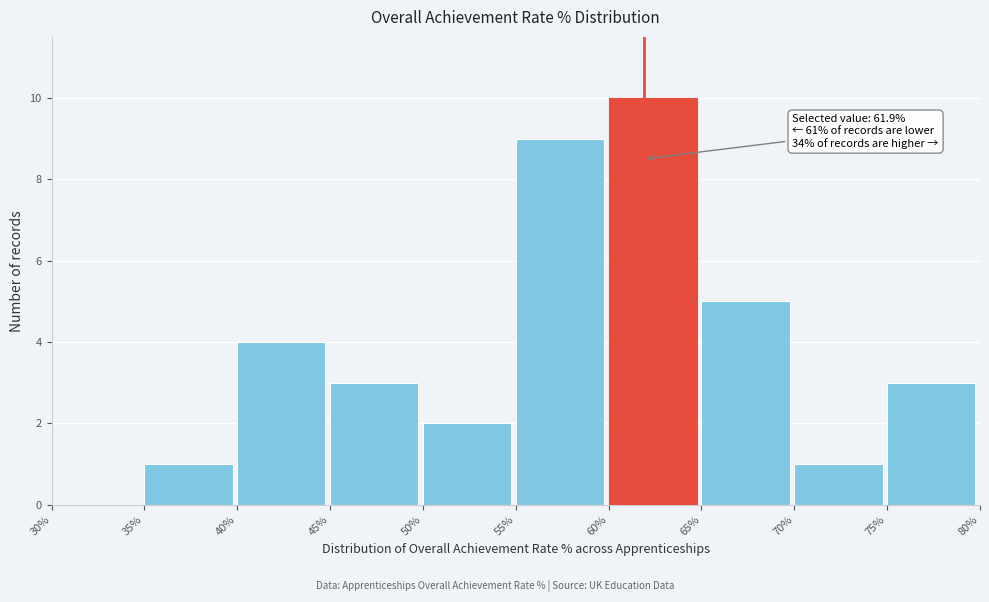

Which range on the x-axis has the tallest bar?

60% to 65%